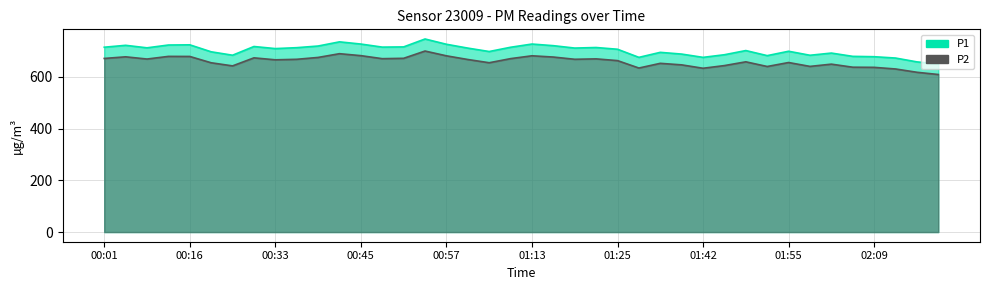

At which category is the sum across all series the highest?

00:55